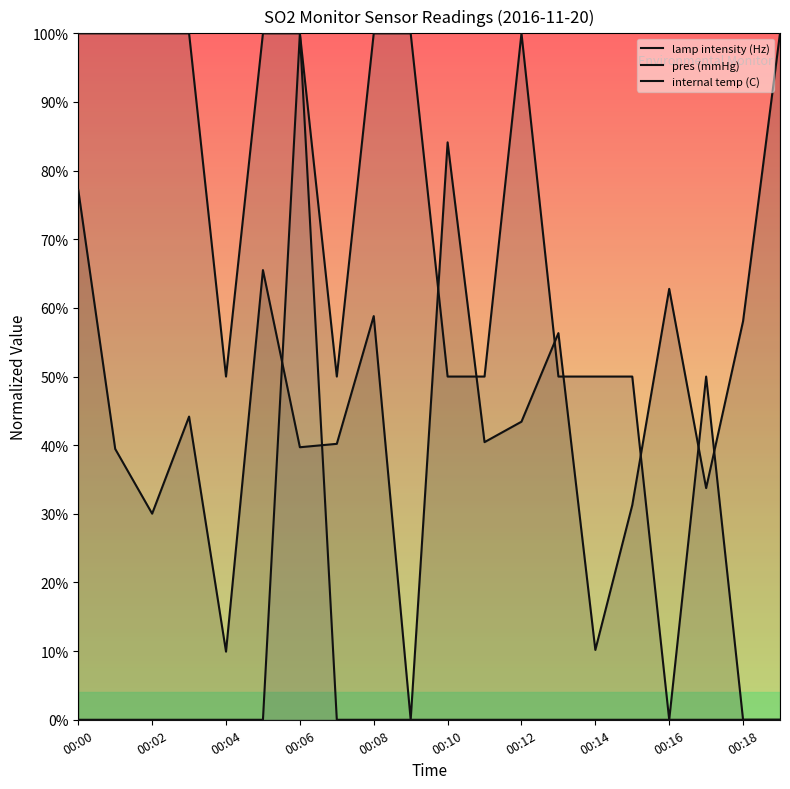

Is it true that lamp intensity (Hz) equals 0.6 at 17?

False